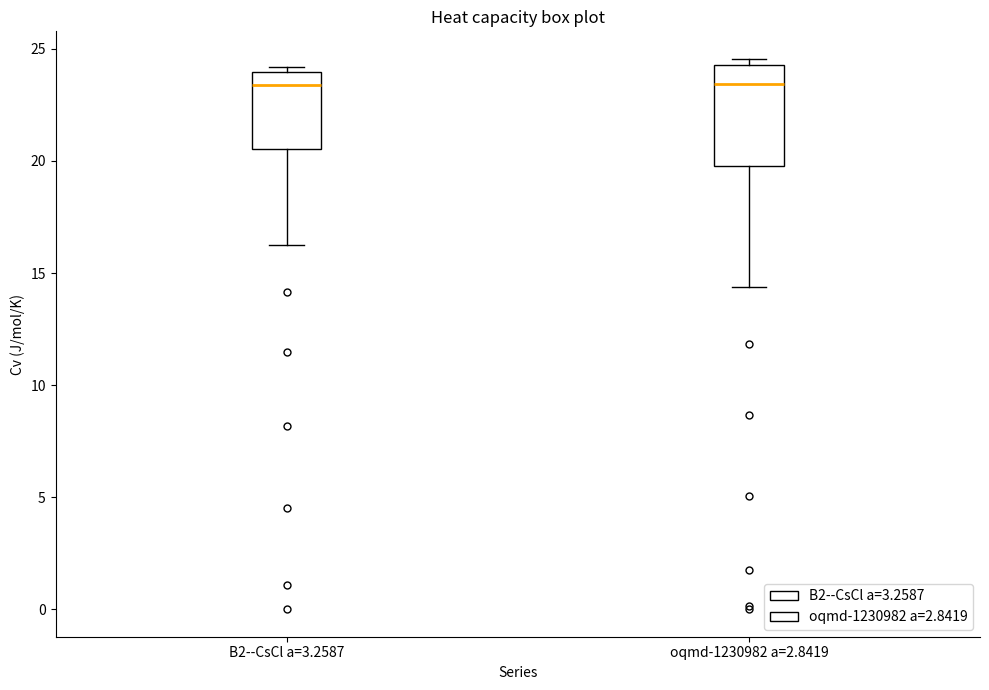

Where is the lower edge of the box for oqmd-1230982 a=2.8419 on the y-axis? The values are not printed on the chart, so give them approximately, as read against the axis.

20.0